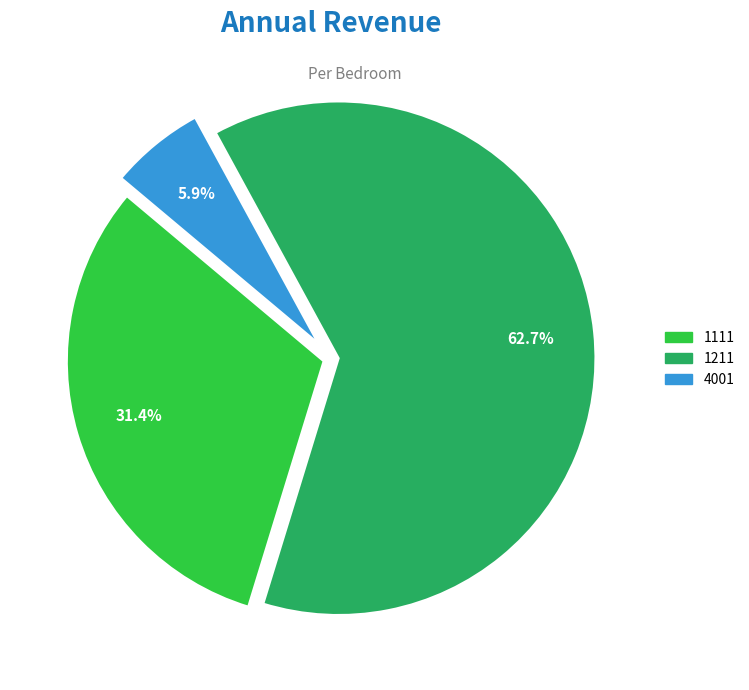

To the nearest percent, what is the difference between the 1211 and 4001 slice percentages?

57%